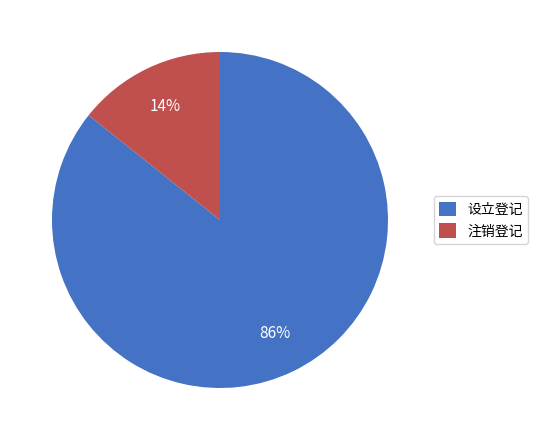

To the nearest percent, what is the average slice percentage?

50%